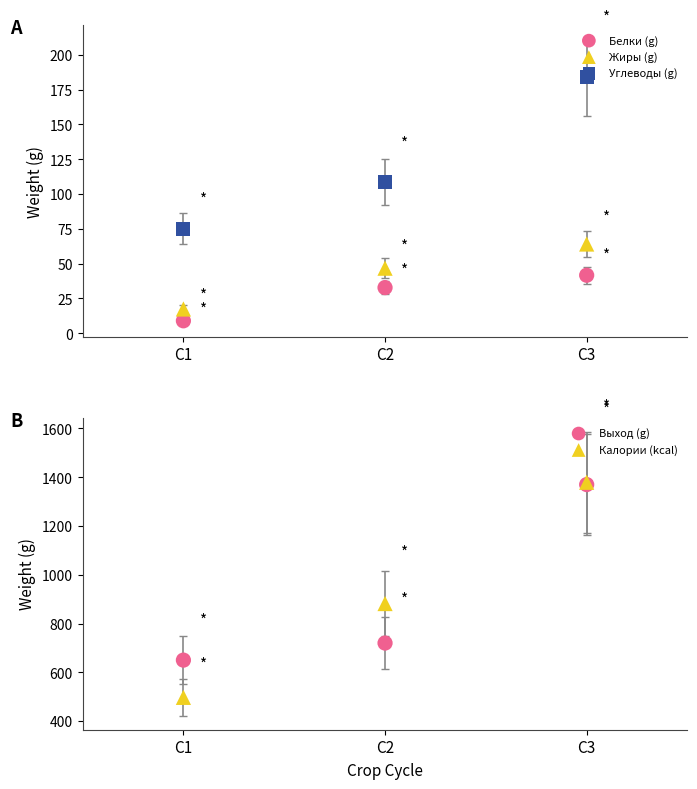

Which series has the largest total across all categories?

Калории (kcal)